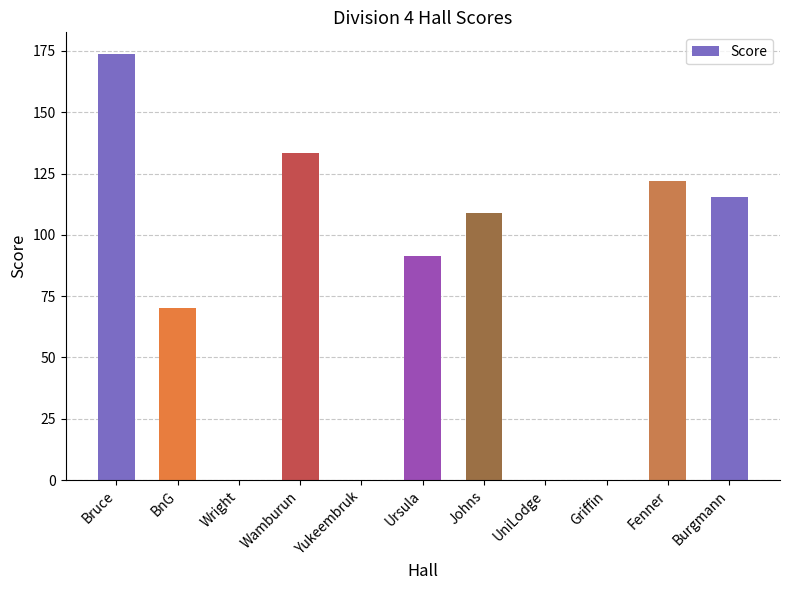

Reading right to left, extract all data points from this chart.

115.4	122.0	0.0	0.0	108.8	91.5	0.0	133.5	0.0	70.1	173.9